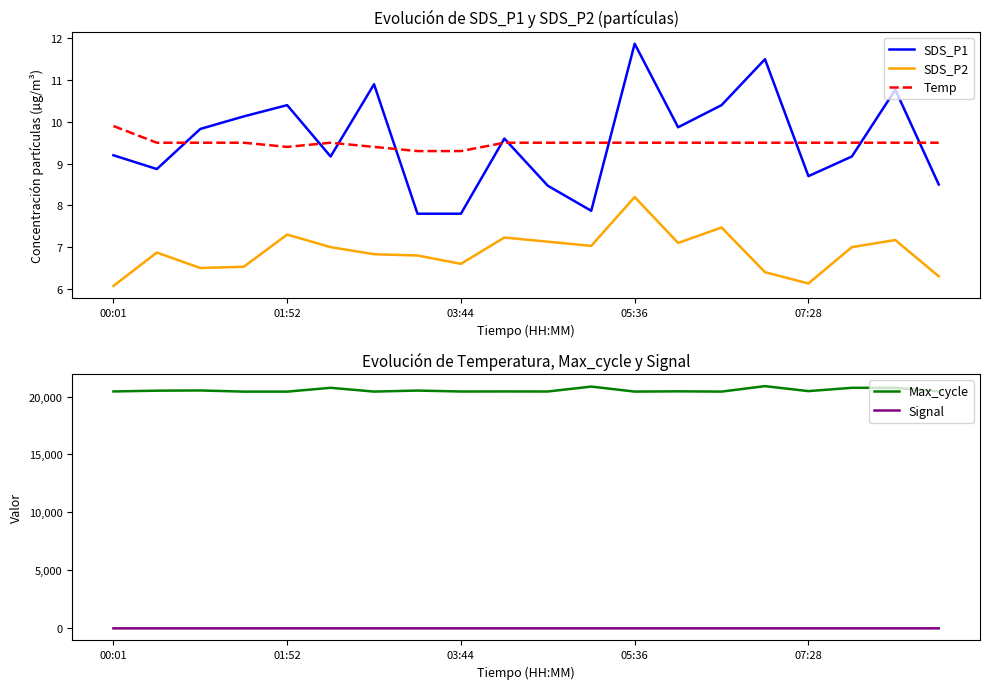

True or false: SDS_P2 and Temp cross at least once.

False